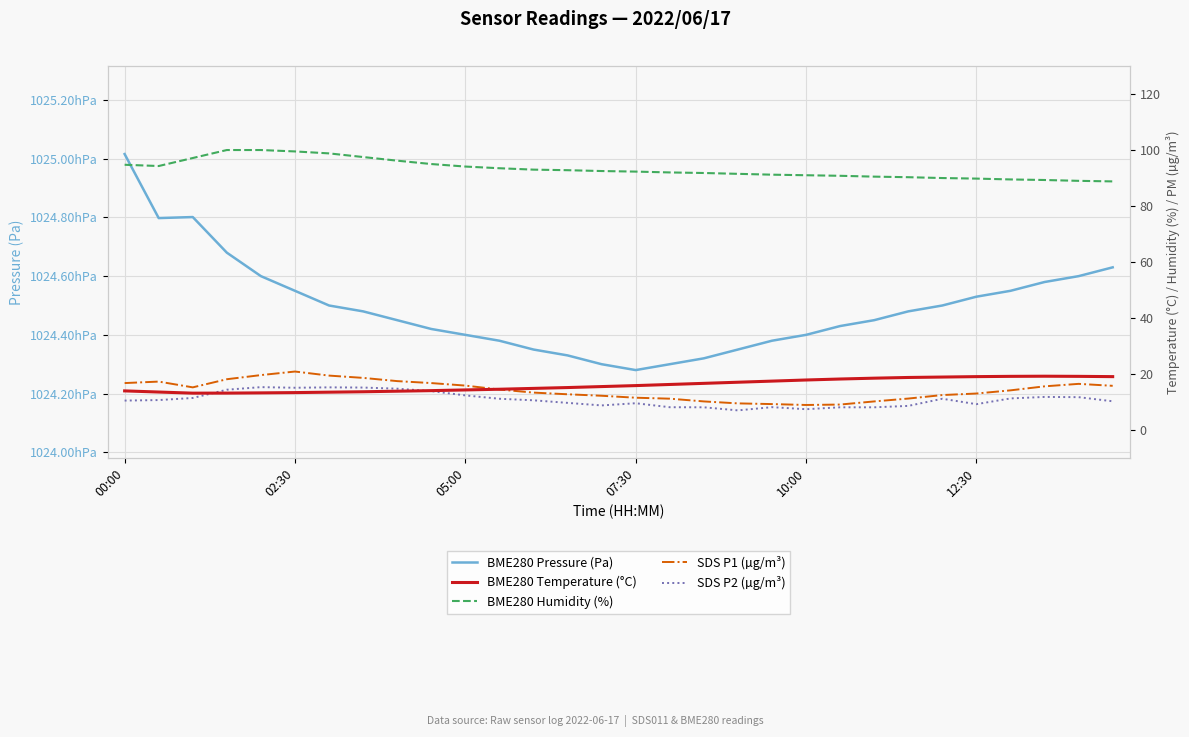

Is the value of SDS P1 (µg/m³) at 27 greater than the value of SDS P2 (µg/m³) at 16?

Yes